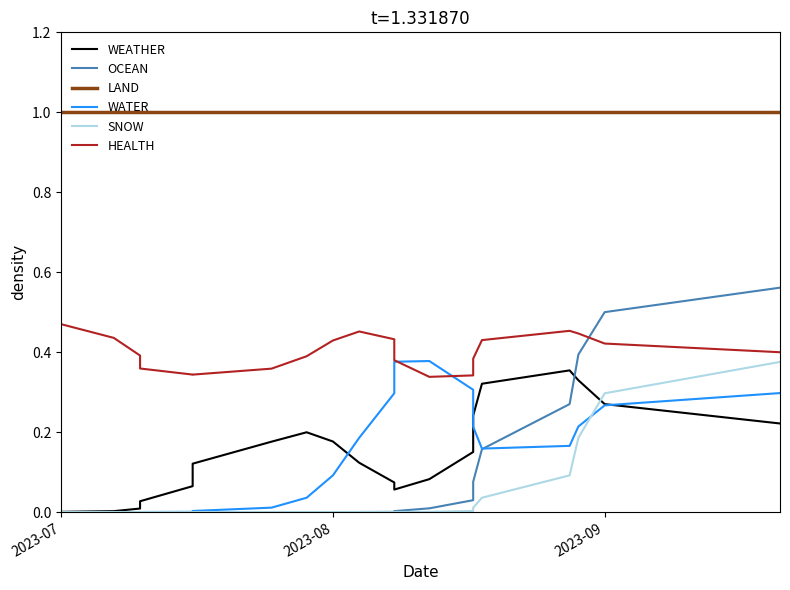

How many data points in OCEAN are above 0?

11